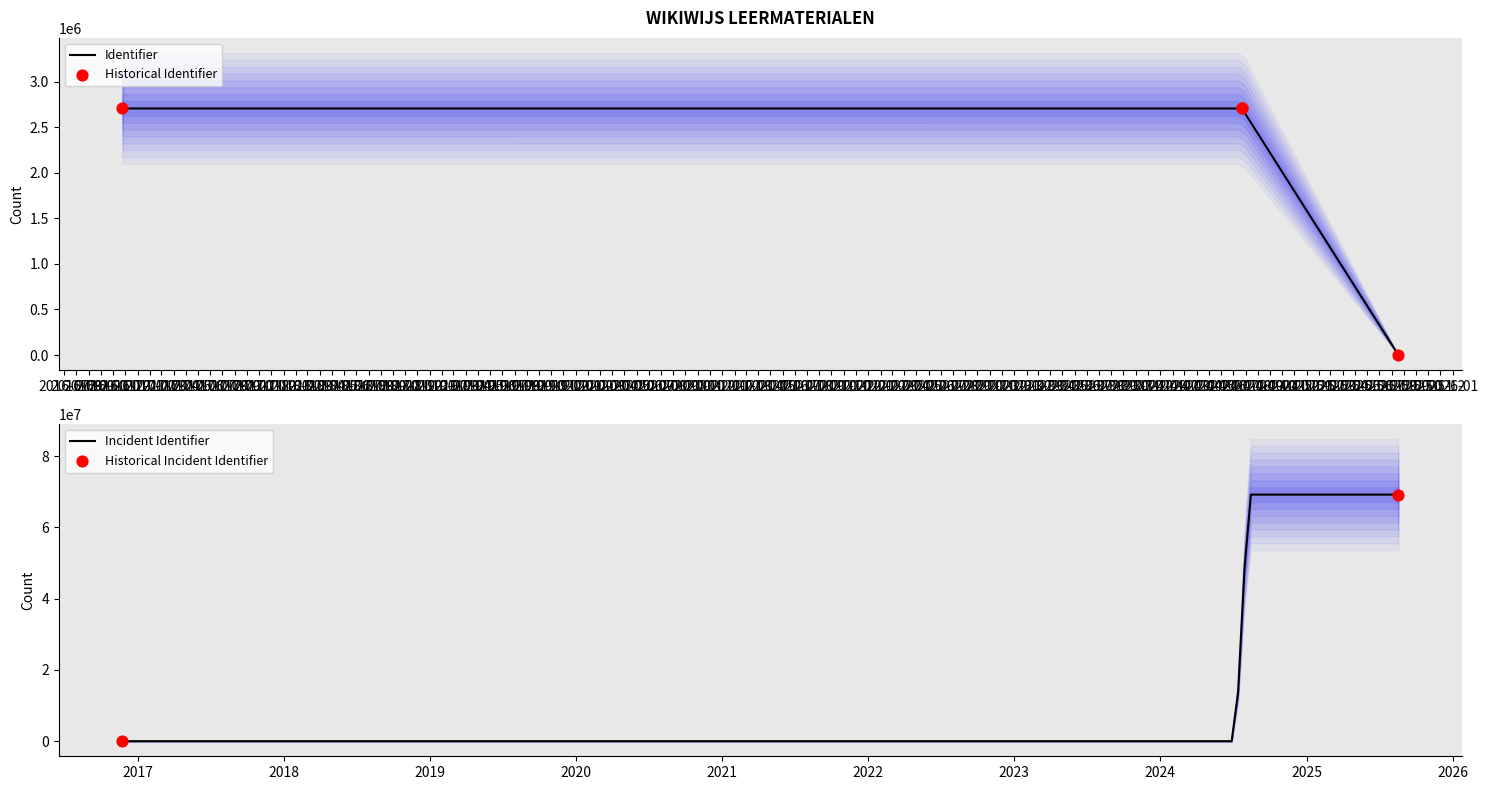

Between 2024-07-23 and 2016-11-24, which is larger?

2016-11-24